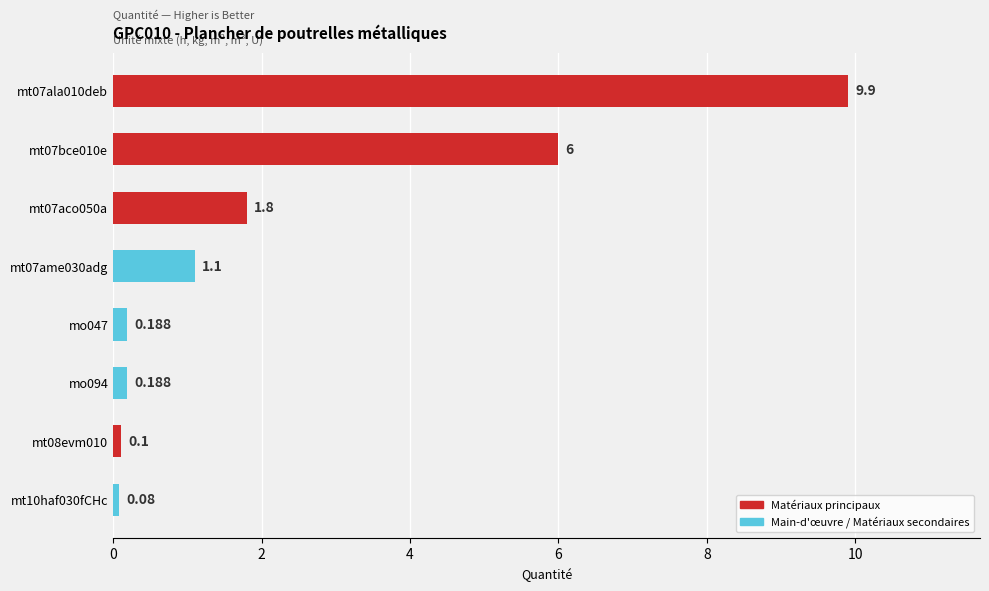

How many bars are there in total?

8